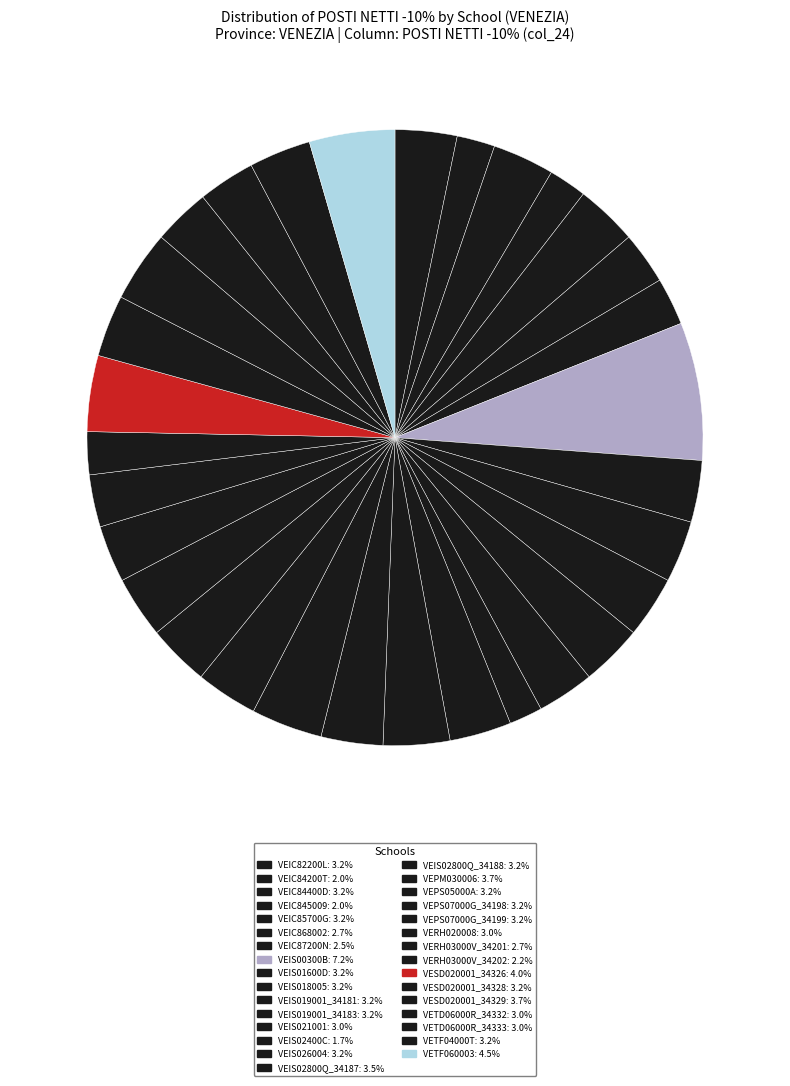

How many slices are in this pie chart?

31